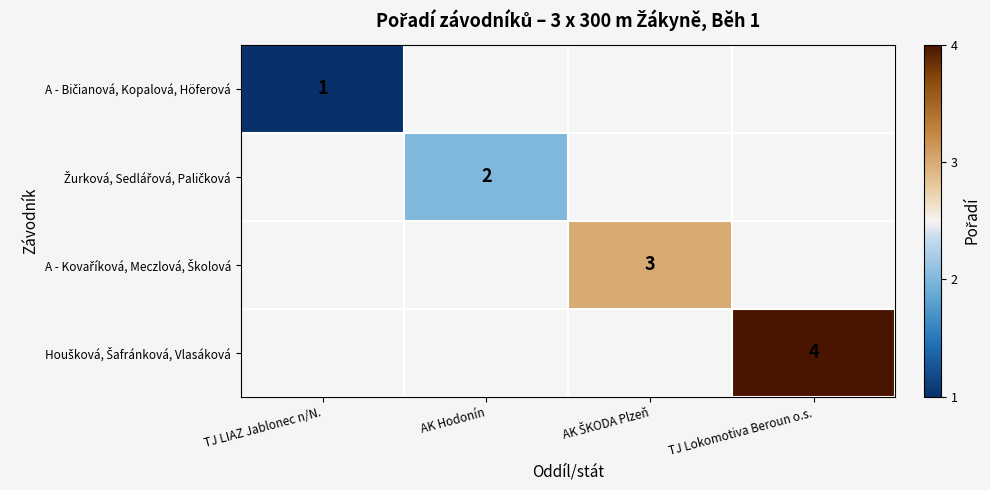

Which series has the largest range (max minus min)?

A - Bičianová, Kopalová, Höferová